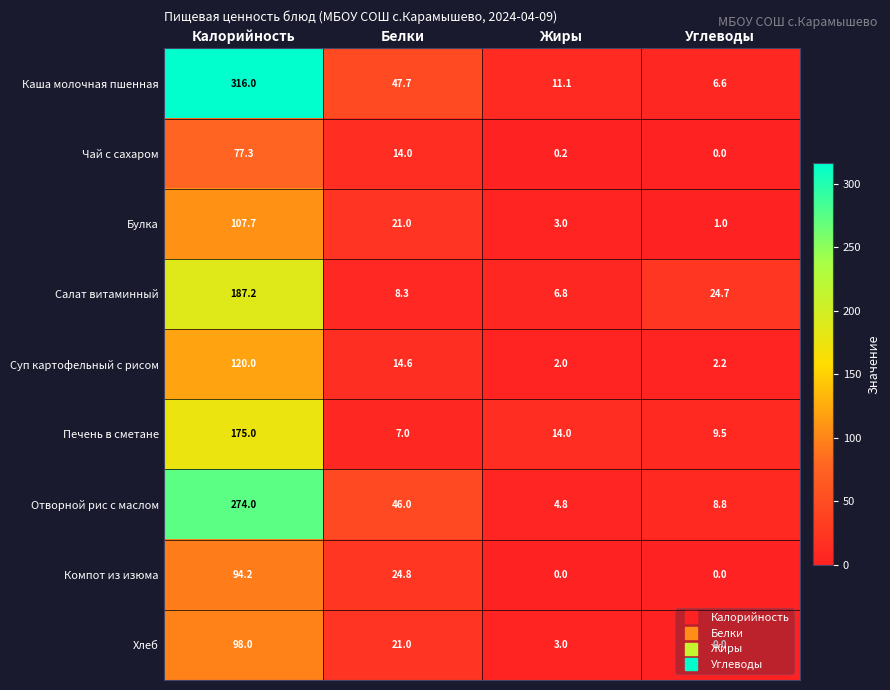

How many series are shown in this chart?

9